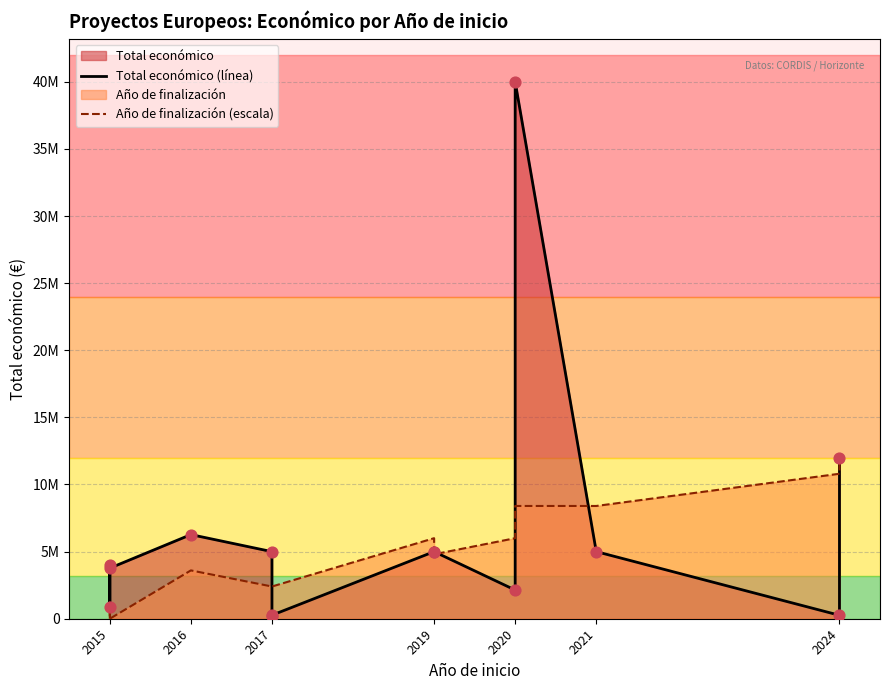

Which series has the largest Y range (max minus min)?

Total económico (línea)